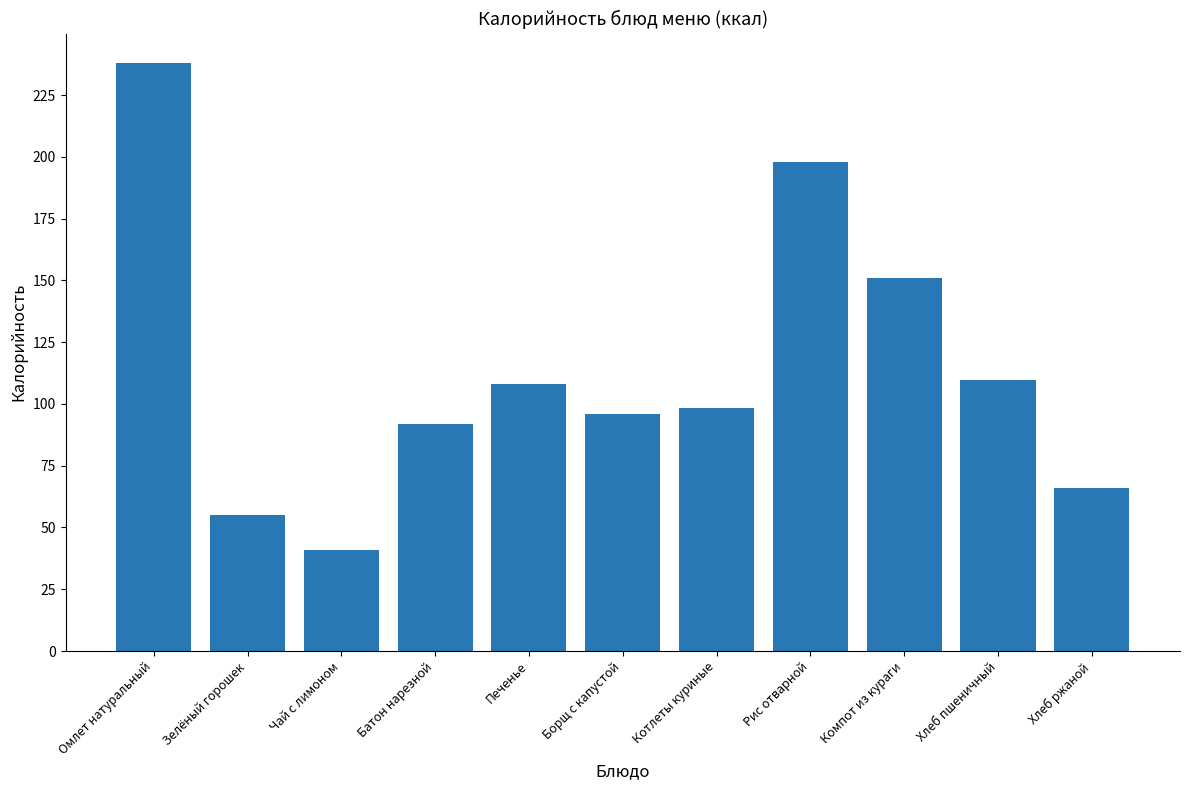

Which category has the highest value across all series?

Омлет натуральный